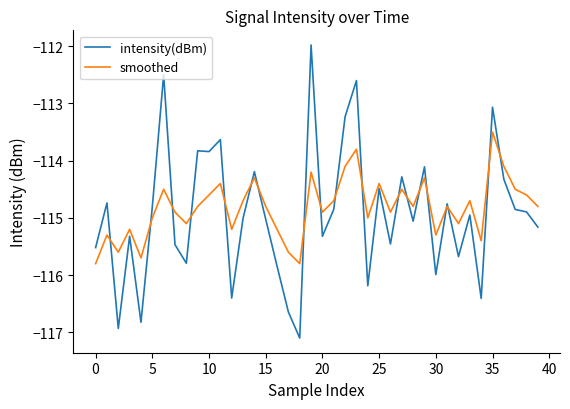

What is the highest value of the smoothed series?

-113.5